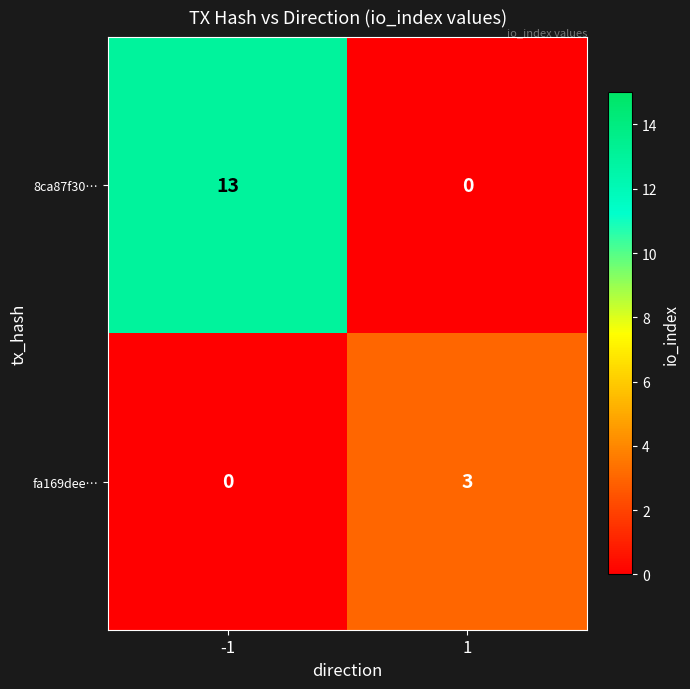

Rank the series by their average value, from highest to lowest.

8ca87f30…, fa169dee…